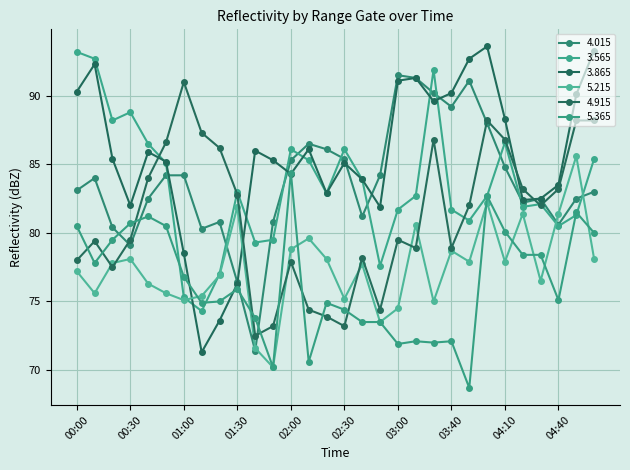

Count the number of data series in this chart.

6